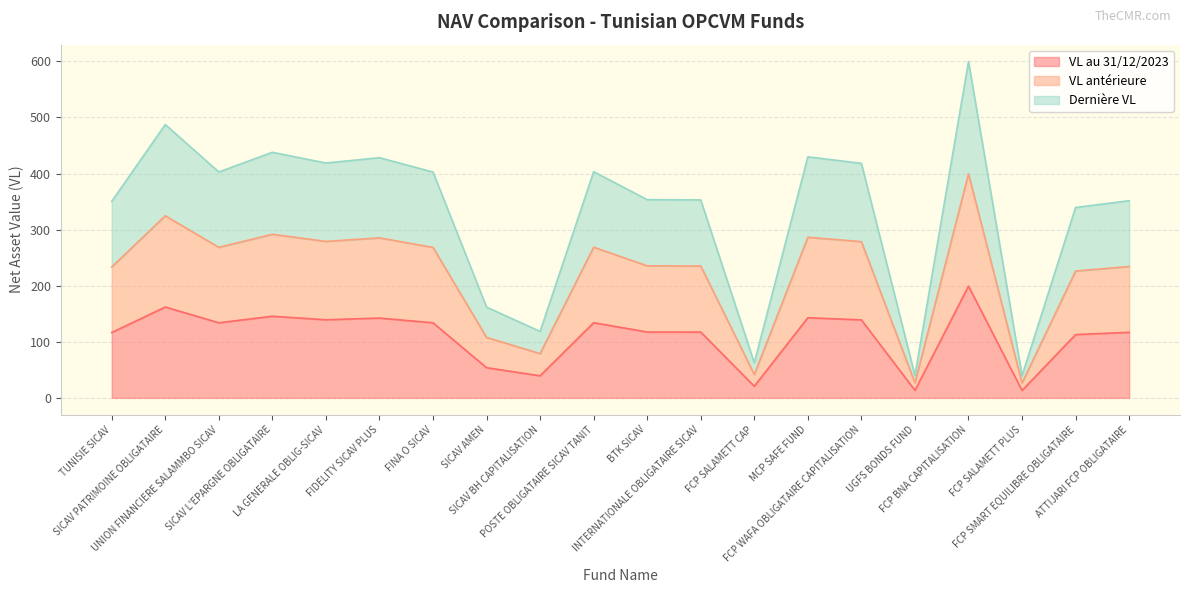

True or false: Dernière VL and VL antérieure intersect in this chart.

False